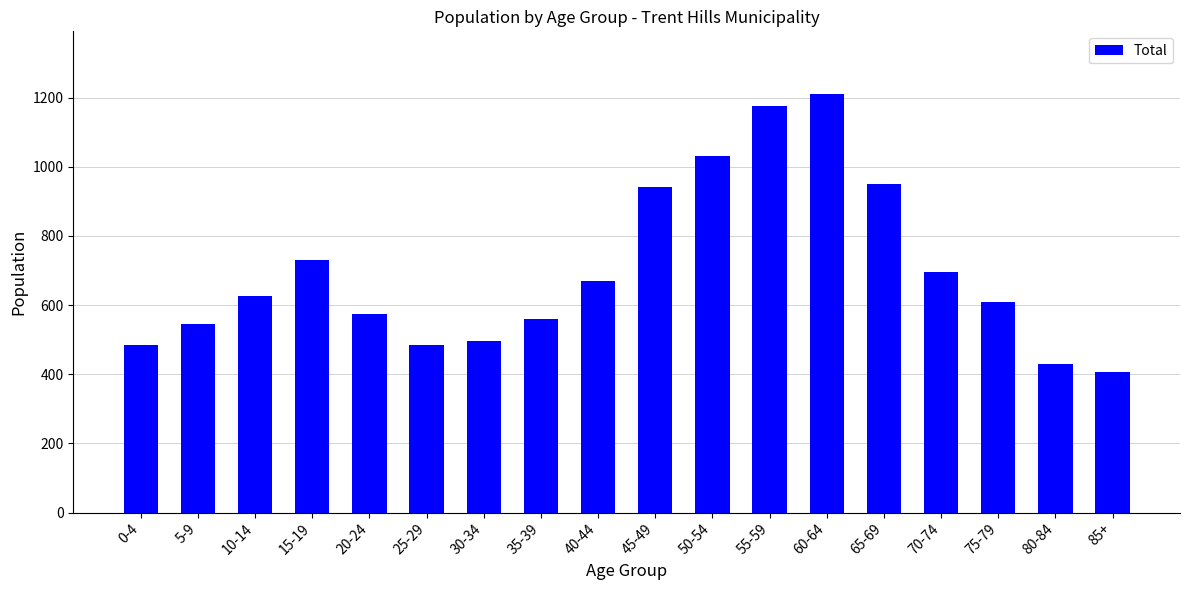

Which label corresponds to the largest value in the chart?

60-64